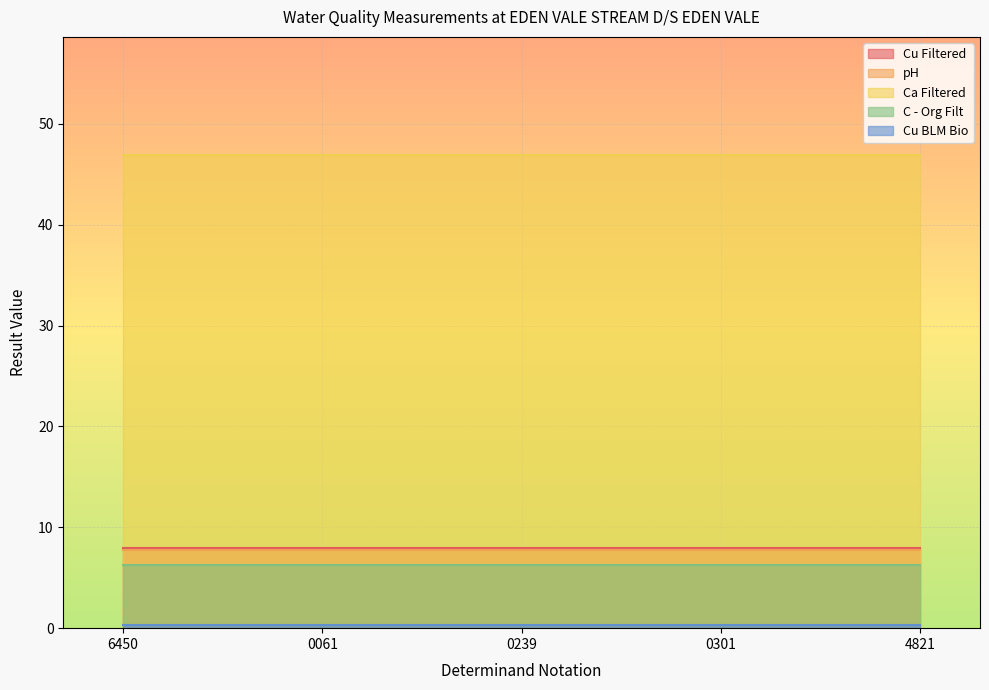

Which category has the lowest value in the Ca Filtered series?

6450